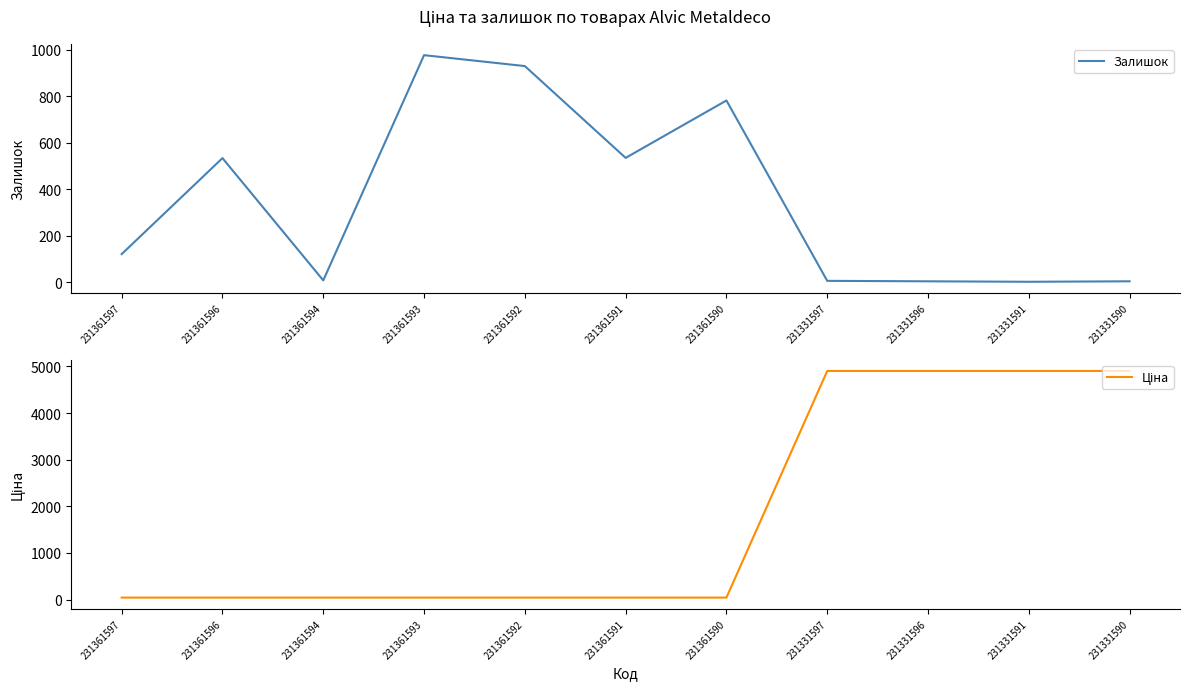

Reading left to right, extract all data points from this chart.

Залишок: 231361597=121.0	231361596=534.0	231361594=8.0	231361593=977.0	231361592=930.0	231361591=535.0	231361590=782.0	231331597=6.0	231331596=4.0	231331591=2.0	231331590=4.0
Ціна: 231361597=41.5	231361596=41.5	231361594=41.5	231361593=41.5	231361592=41.5	231361591=41.5	231361590=41.5	231331597=4903.4	231331596=4903.4	231331591=4903.4	231331590=4903.4